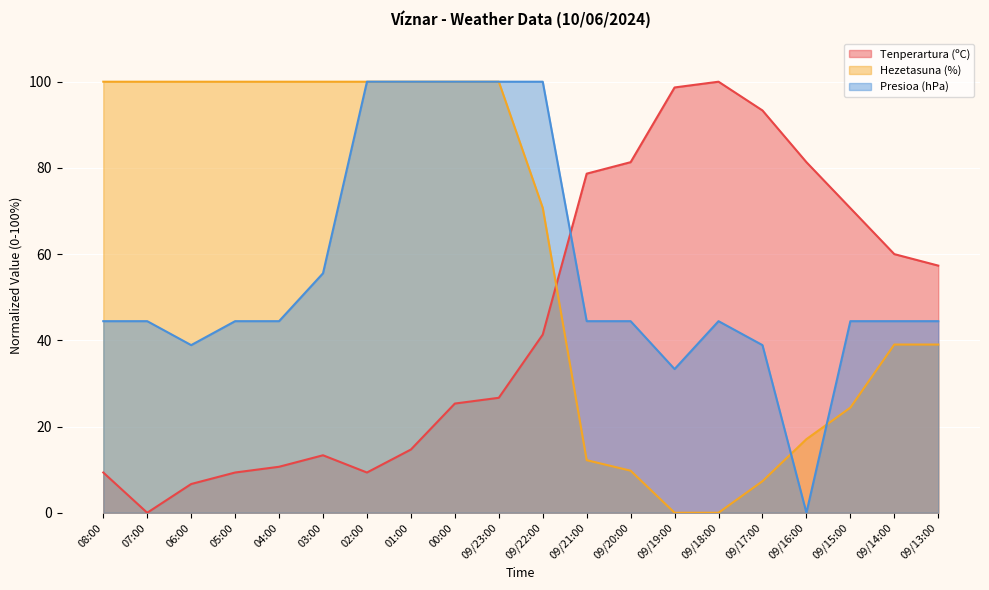

Reading left to right, what are all the values shown in this chart?

Tenperartura (ºC): 9.3	0.0	6.7	9.3	10.7	13.3	9.3	14.7	25.3	26.7	41.3	78.7	81.3	98.7	100.0	93.3	81.3	70.7	60.0	57.3
Hezetasuna (%): 100.0	100.0	100.0	100.0	100.0	100.0	100.0	100.0	100.0	100.0	70.7	12.2	9.8	0.0	0.0	7.3	17.1	24.4	39.0	39.0
Presioa (hPa): 44.4	44.4	38.9	44.4	44.4	55.6	100.0	100.0	100.0	100.0	100.0	44.4	44.4	33.3	44.4	38.9	0.0	44.4	44.4	44.4